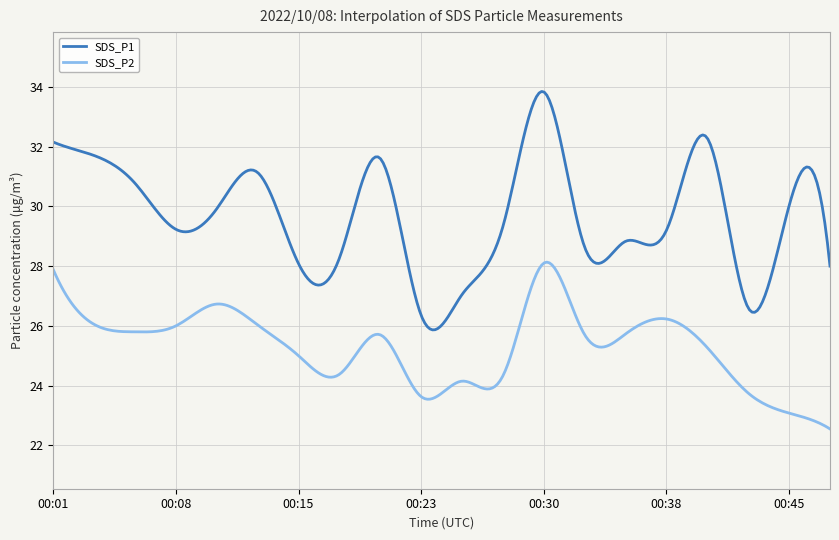

How many lines are shown in the chart?

2